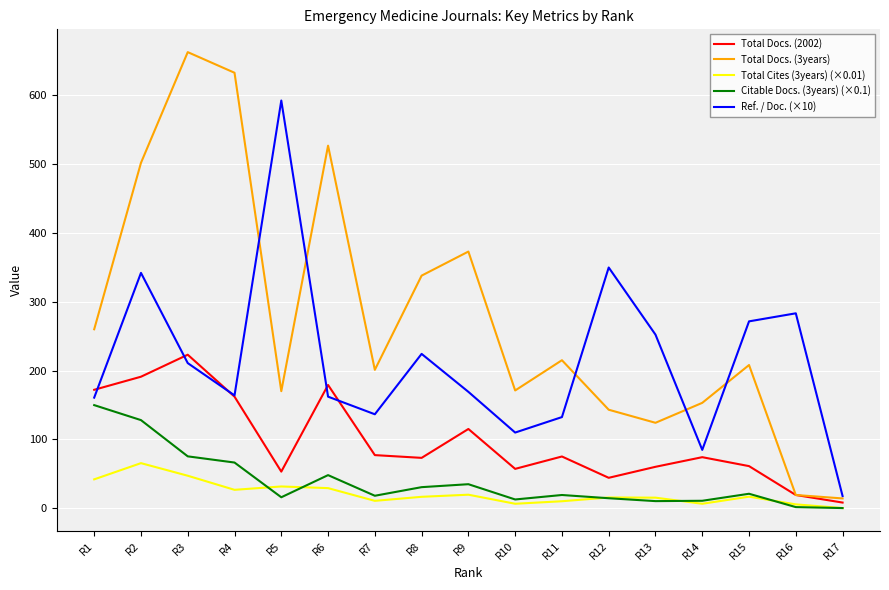

List the series in order of their peak value, lowest first.

Total Cites (3years) (×0.01), Citable Docs. (3years) (×0.1), Total Docs. (2002), Ref. / Doc. (×10), Total Docs. (3years)